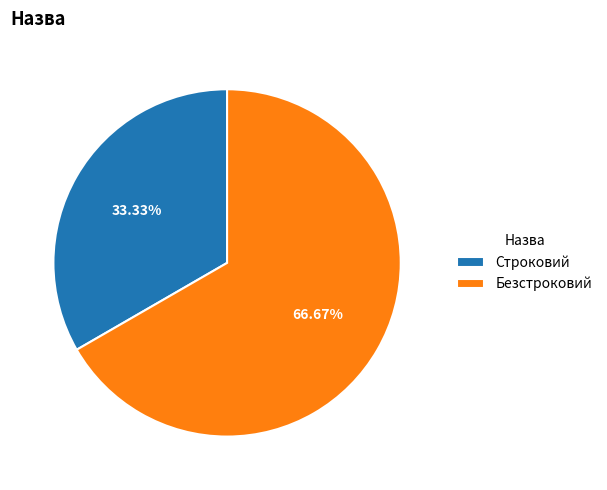

Combined, do Строковий and Безстроковий account for over 50%?

Yes